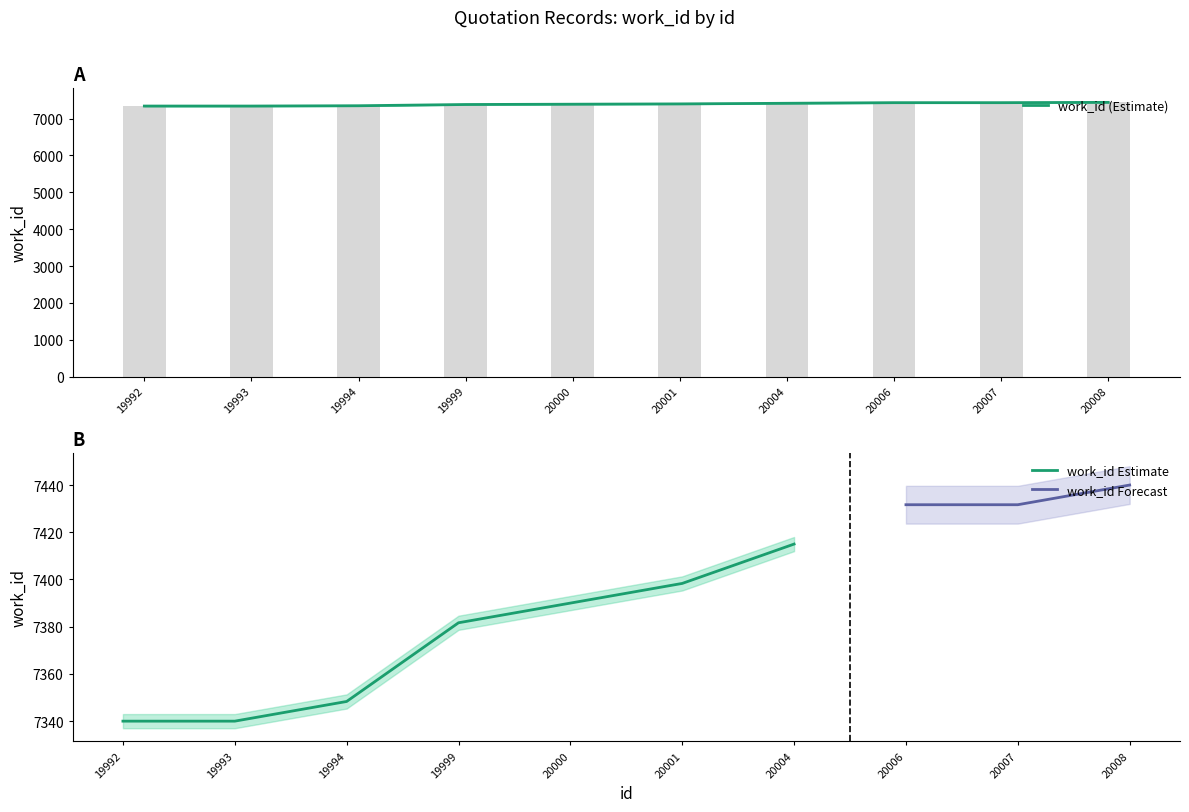

At how many categories does at least one series exceed 7411?

4